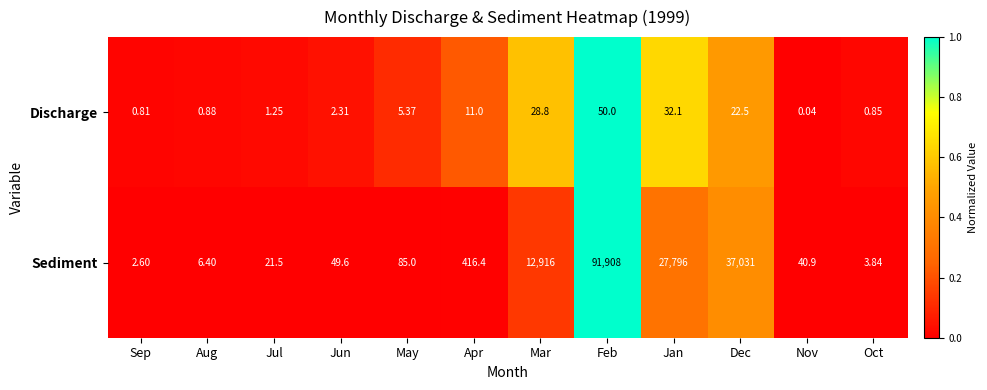

Which category has the lowest value across all series?

Nov